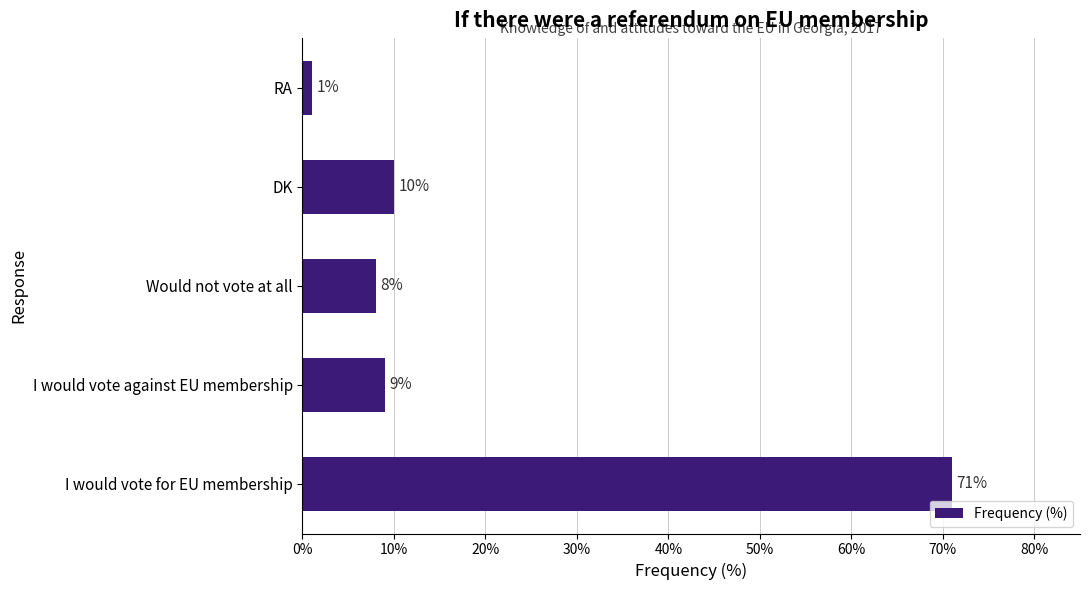

Are the bars grouped side by side (vs. stacked)?

No